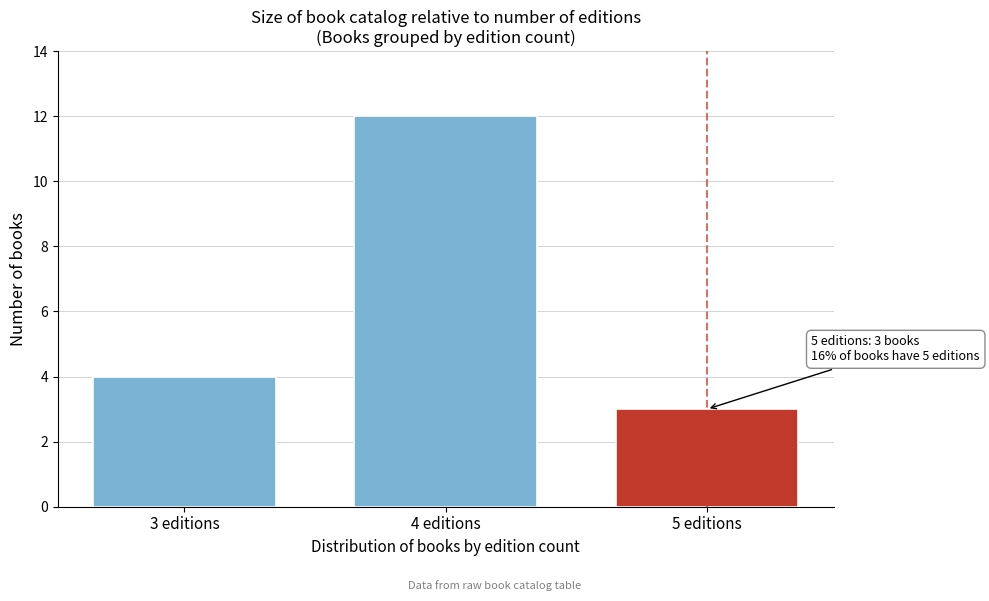

Reading left to right, list all the values displayed in this chart.

3 editions=4	4 editions=12	5 editions=3